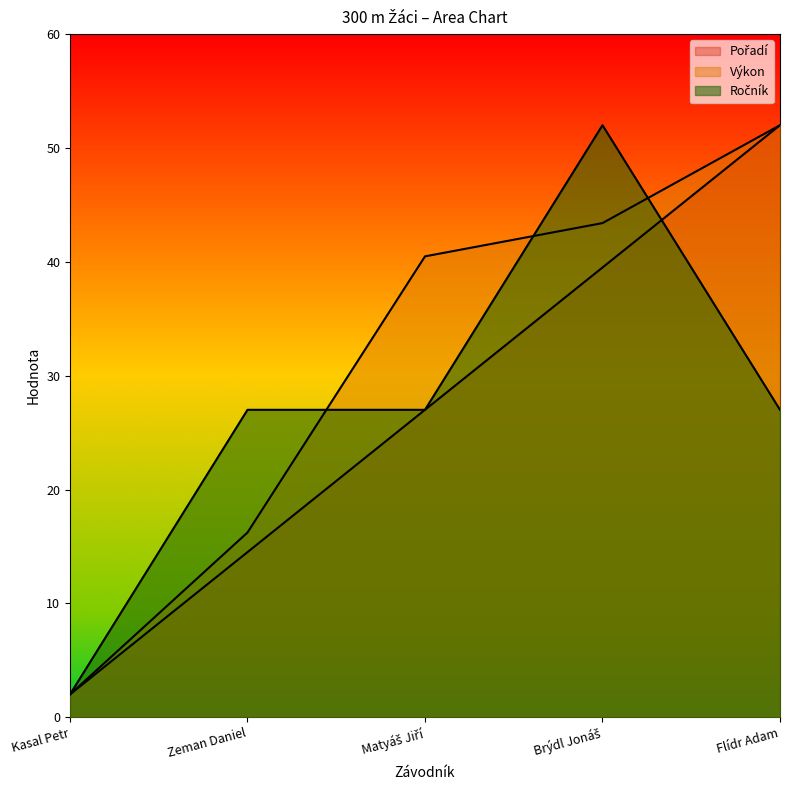

How many times do Výkon and Ročník cross each other?

3